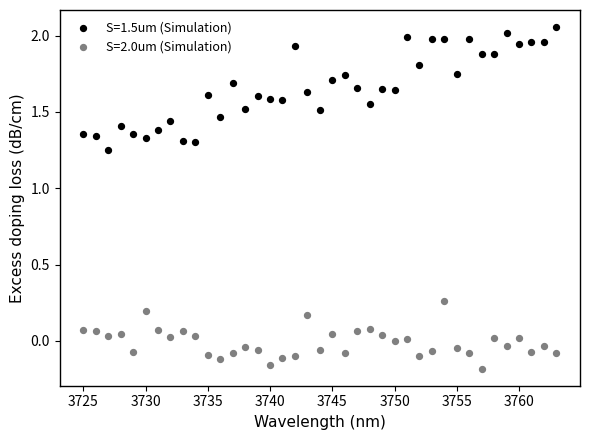

Which series contains the lowest Y value?

S=2.0um (Simulation)